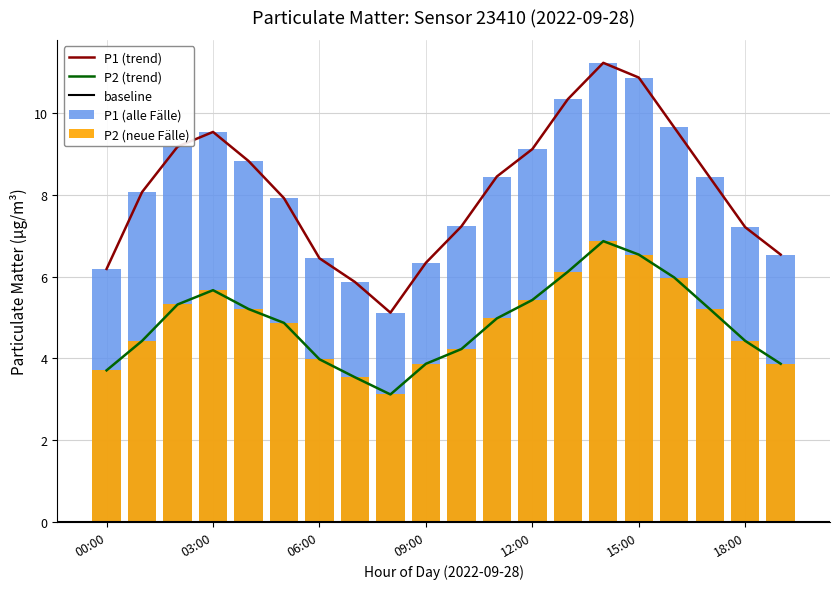

What is the difference between the highest and lowest values at 07:00?

2.3